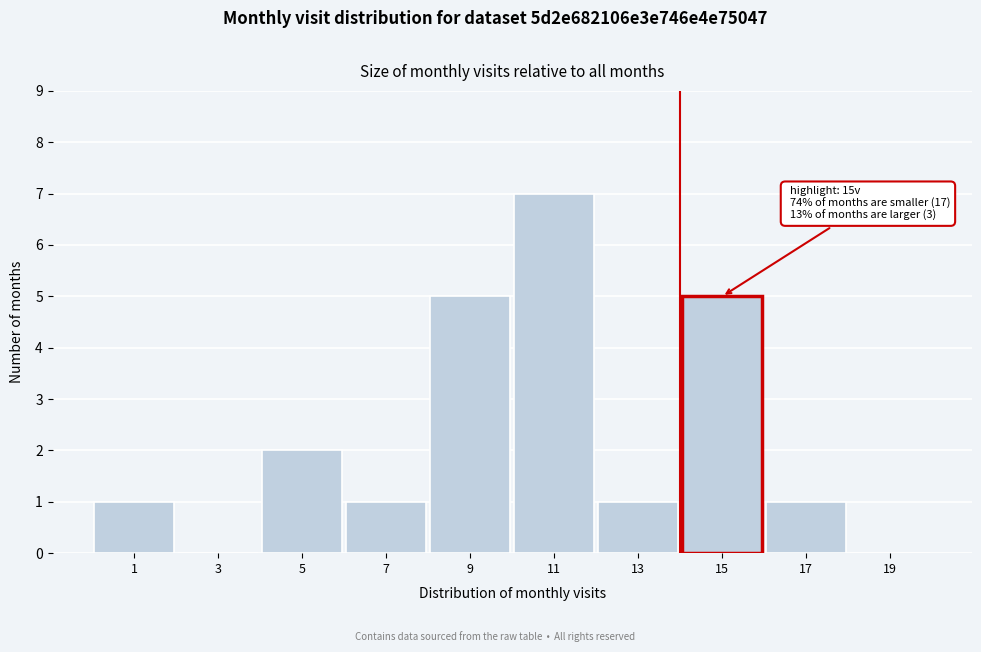

Reading left to right, transcribe all the data shown in this chart.

1=1	3=0	5=2	7=1	9=5	11=7	13=1	15=5	17=1	19=0